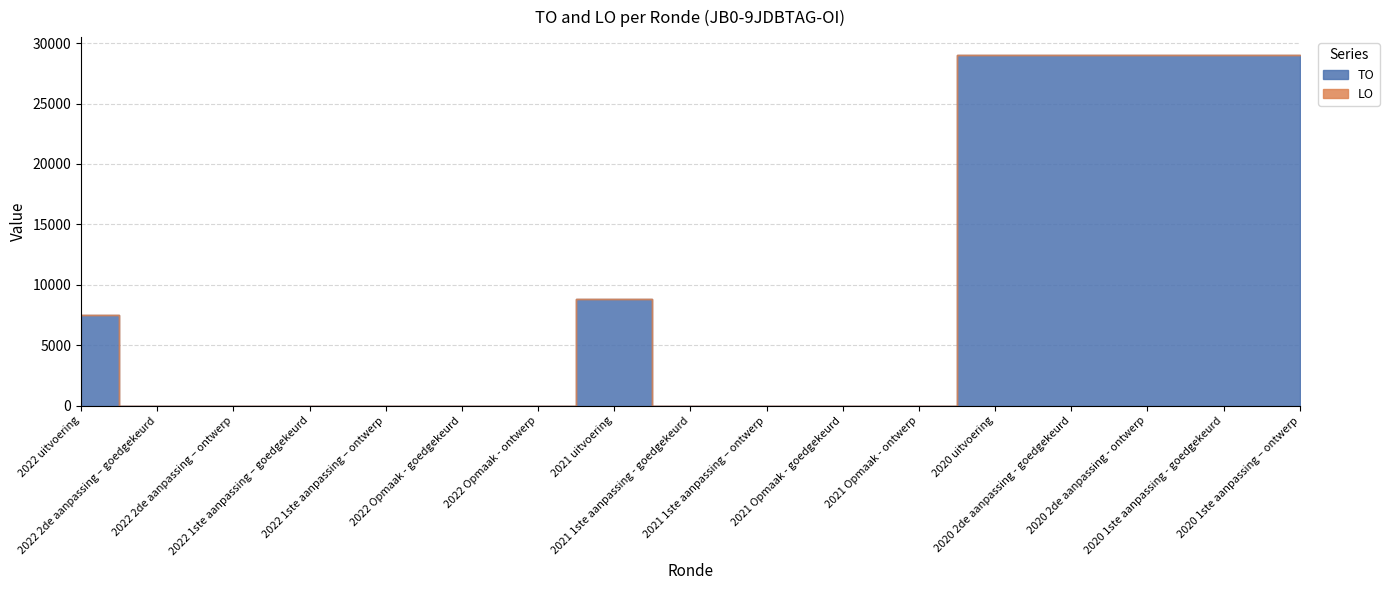

List the series in order of their peak value, highest first.

TO, LO